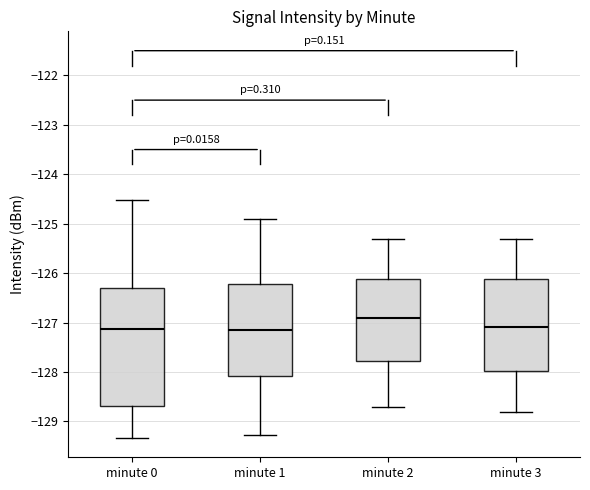

Where does the median line of the box for minute 0 sit on the y-axis? The values are not printed on the chart, so give them approximately, as read against the axis.

-127.1